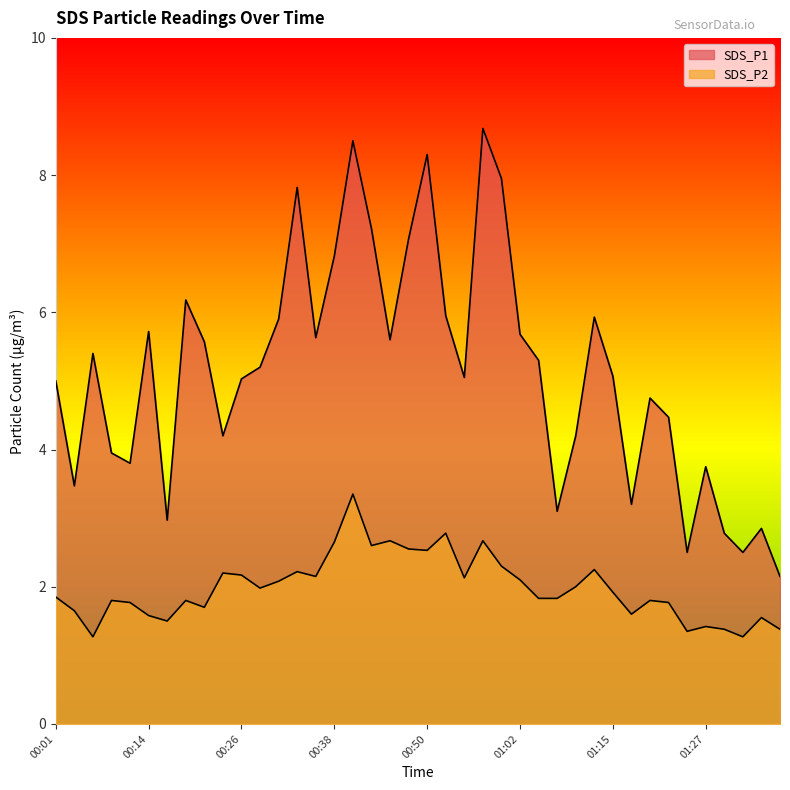

True or false: SDS_P1 has a value of 3.0 at 00:16.

True